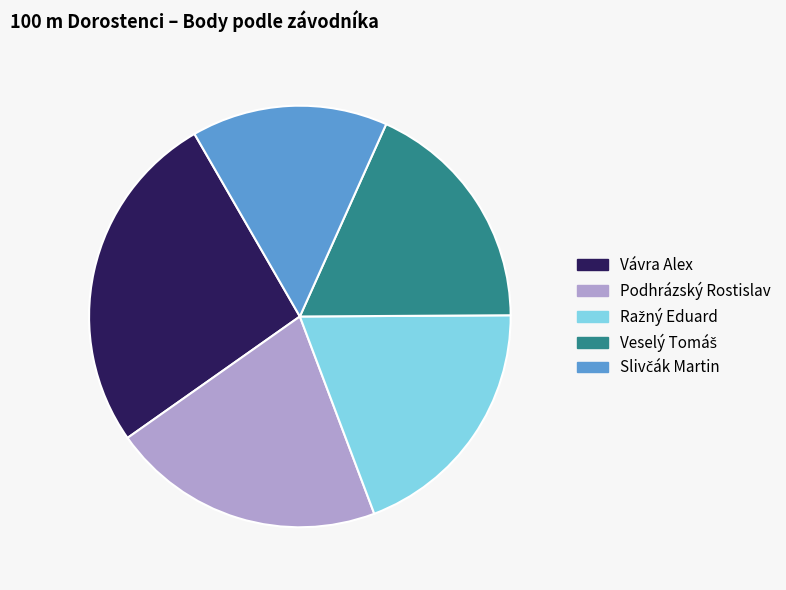

Does any single category account for the majority?

No